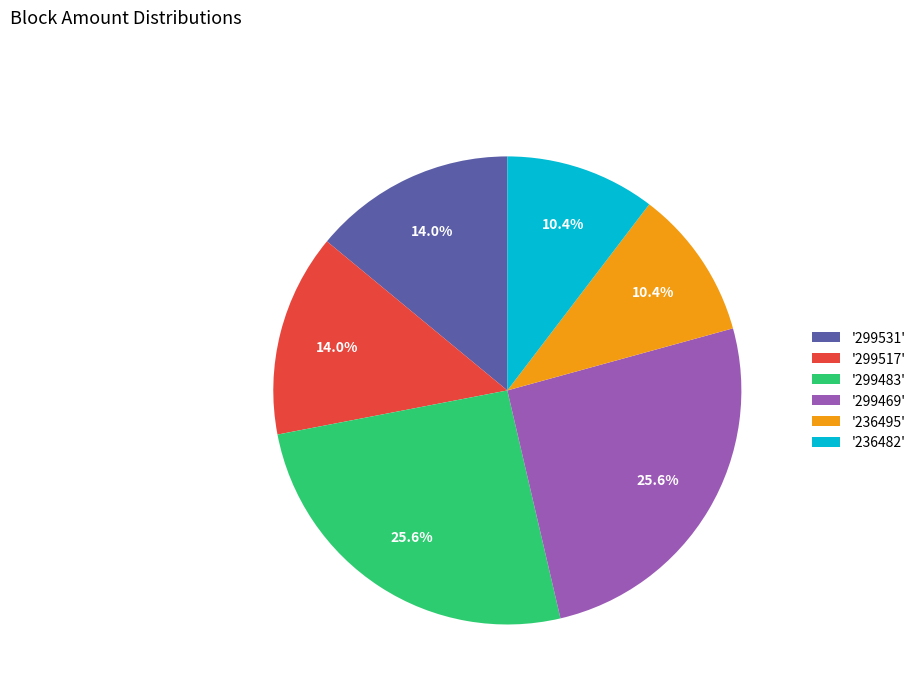

How many slices are in this pie chart?

6